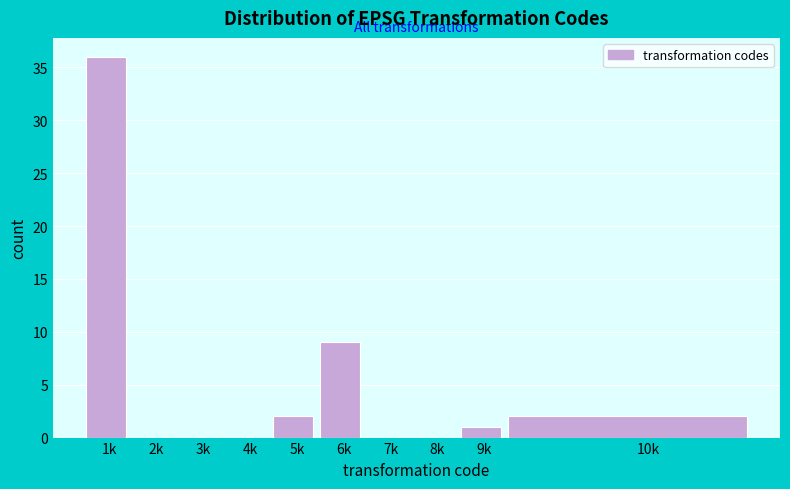

Reading left to right, list all the values displayed in this chart.

1k=36	2k=0	3k=0	4k=0	5k=2	6k=9	7k=0	8k=0	9k=1	10k=2